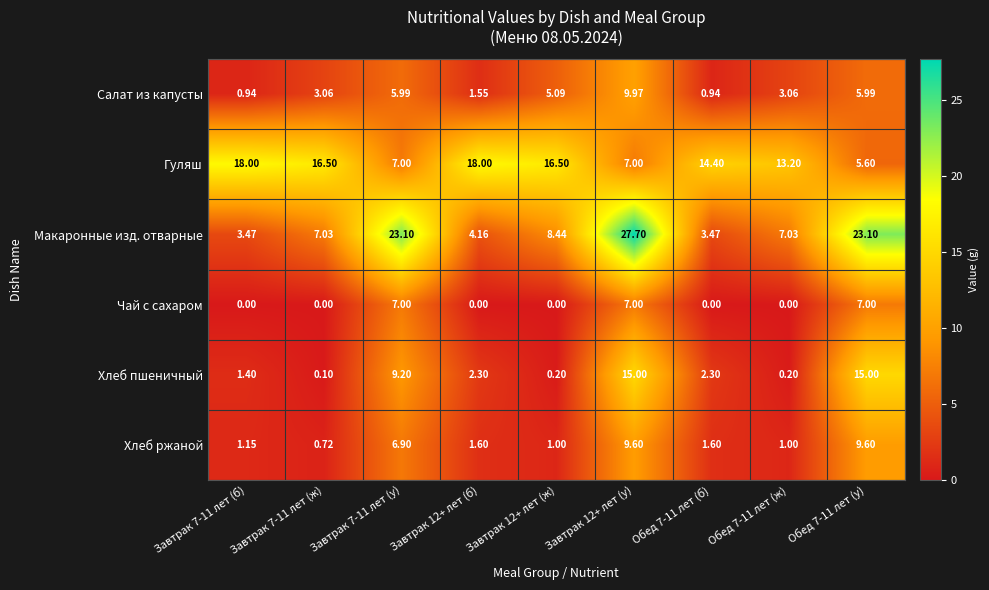

List the series in order of their peak value, highest first.

Макаронные изд. отварные, Гуляш, Хлеб пшеничный, Салат из капусты, Хлеб ржаной, Чай с сахаром